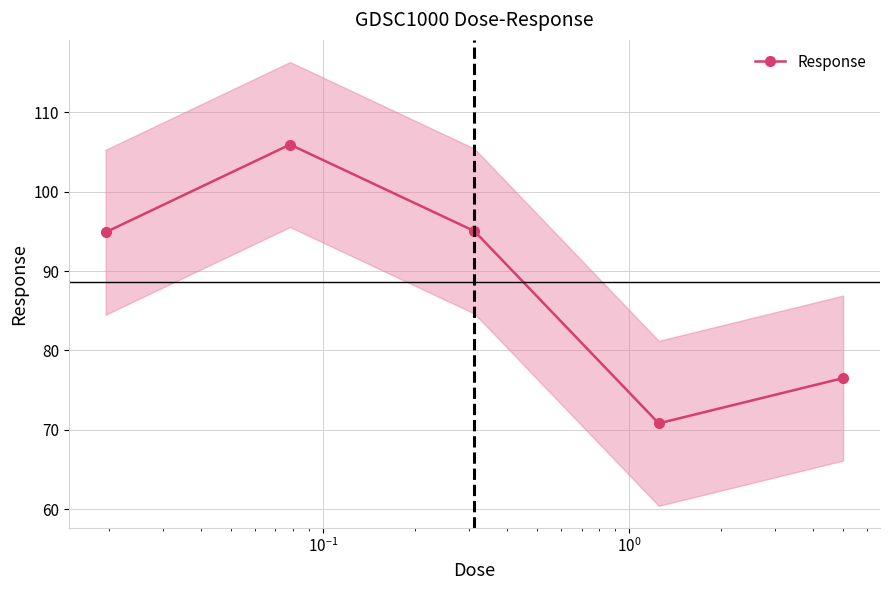

In Response, how many points are lower than both neighbors (excluding endpoints)?

1